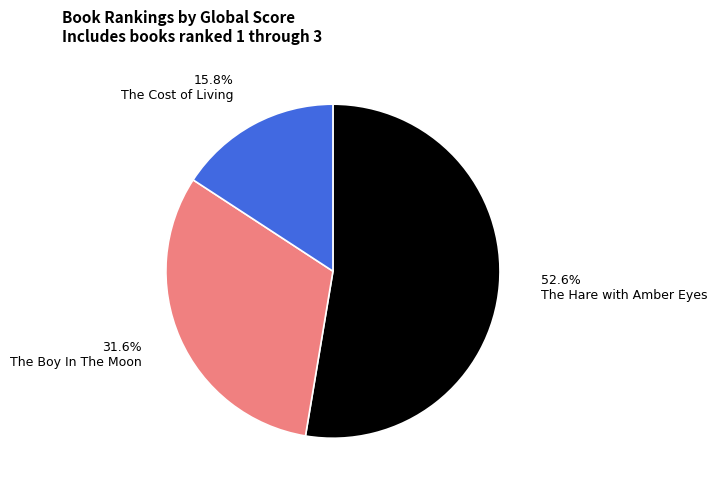

Which category accounts for the majority?

52.6% The Hare with Amber Eyes